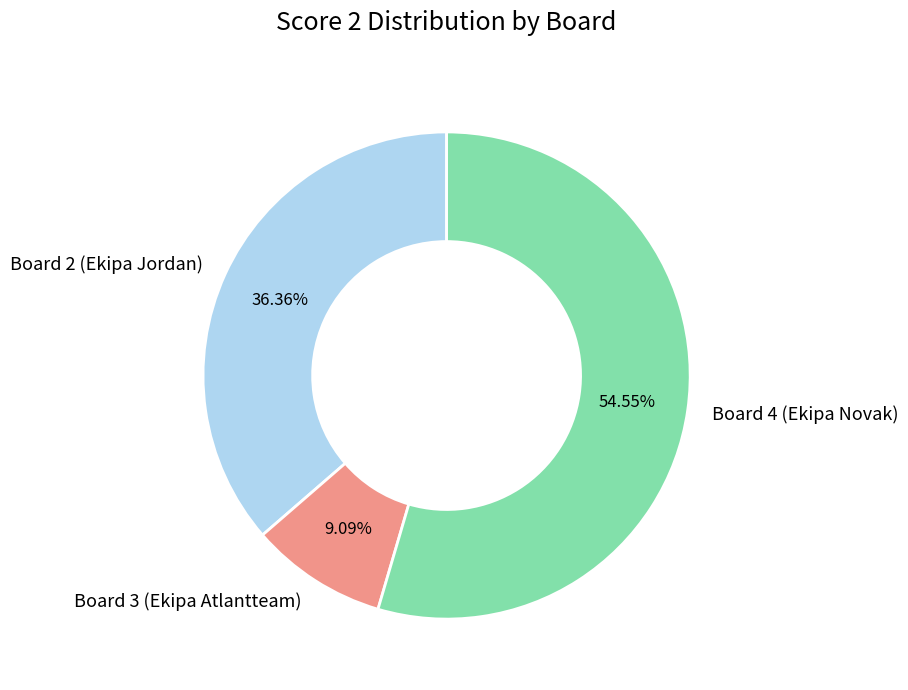

What is the largest slice in the pie chart?

Board 4 (Ekipa Novak)